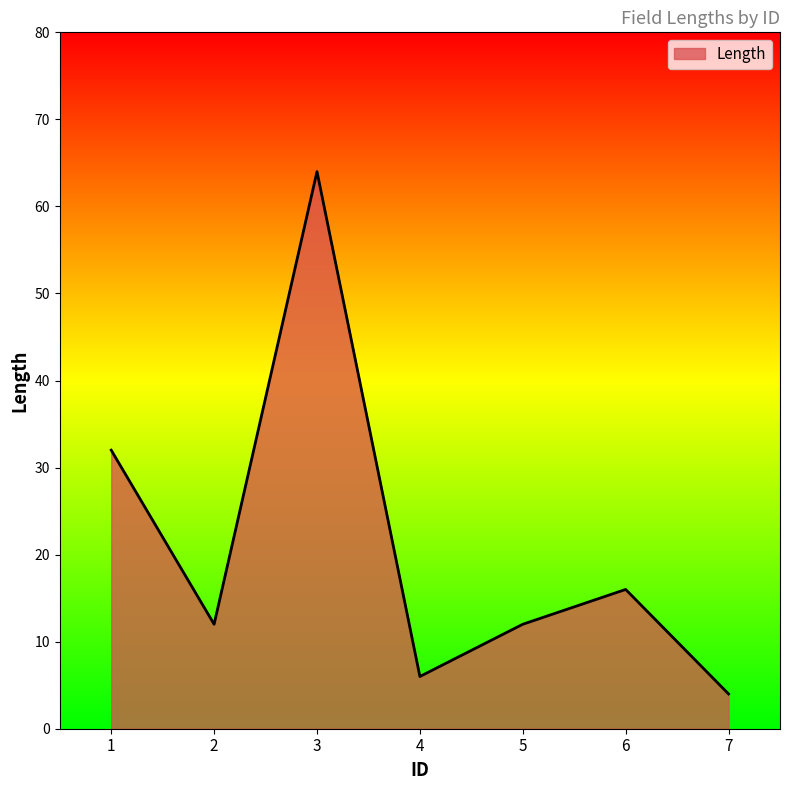

Does the chart display data point markers on the line(s)?

No